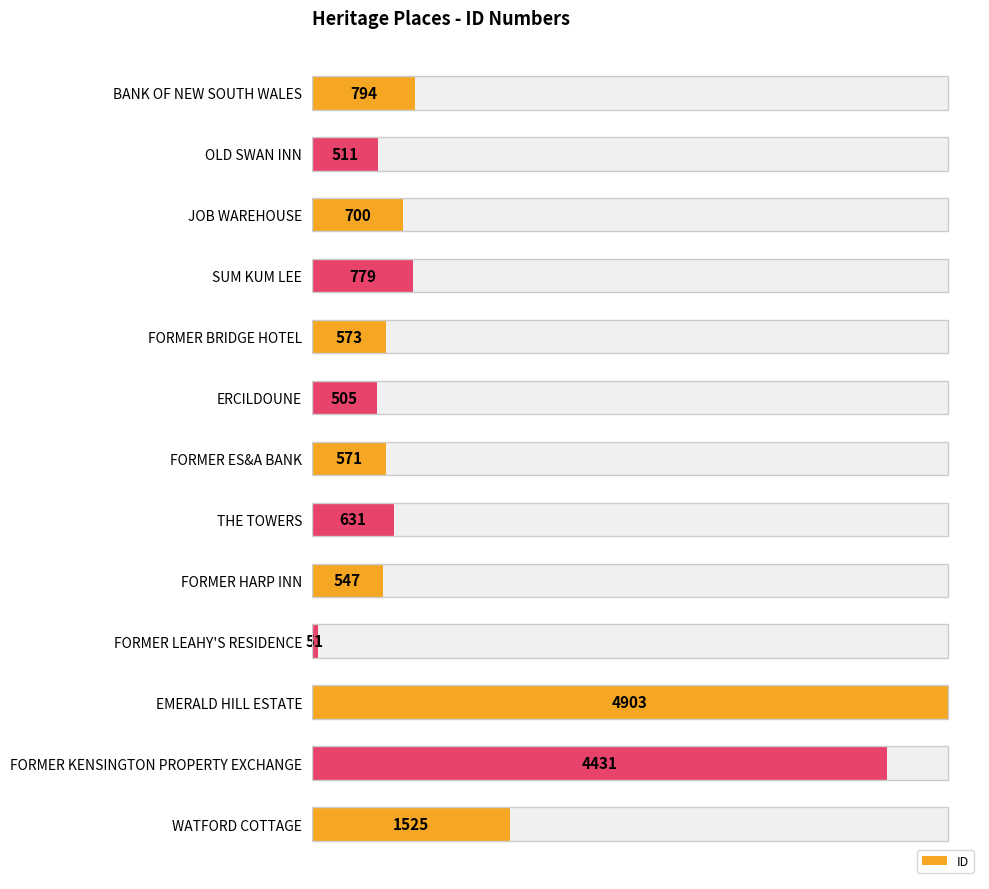

Does the chart contain stacked bars?

No